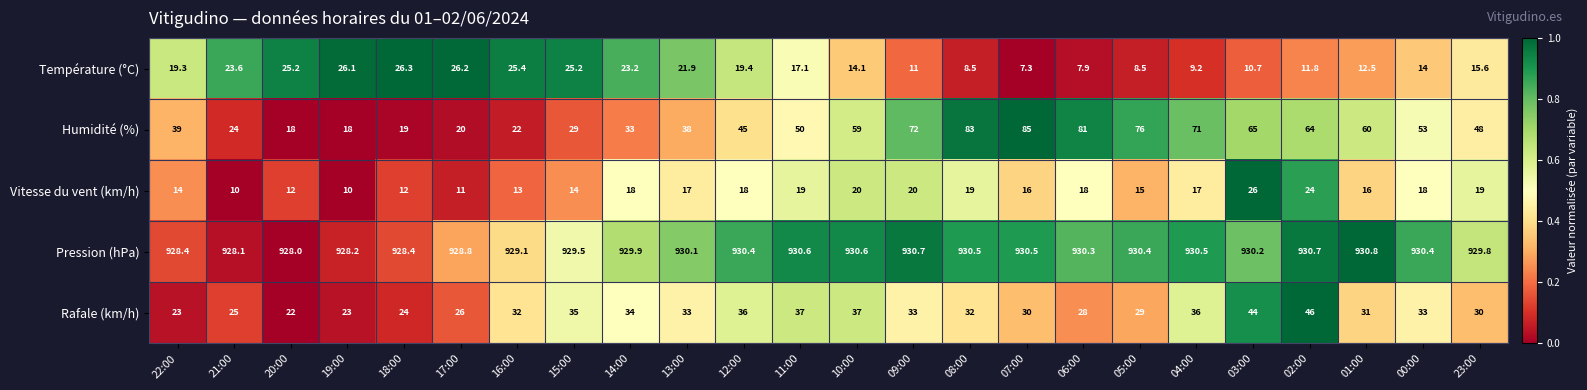

Rank the series at 07:00 from lowest to highest value.

Température (°C), Vitesse du vent (km/h), Rafale (km/h), Humidité (%), Pression (hPa)